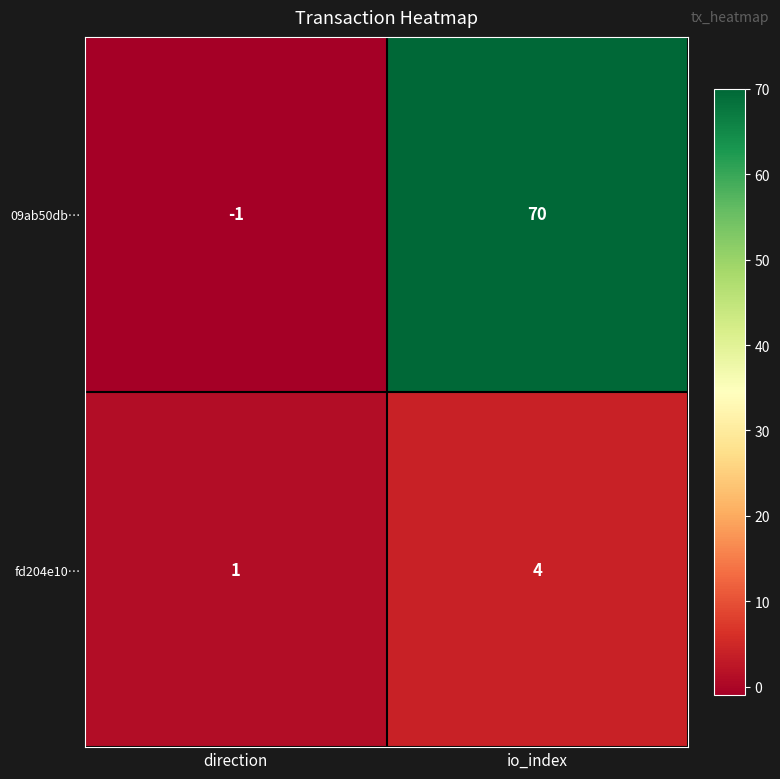

Count the number of data series in this chart.

2